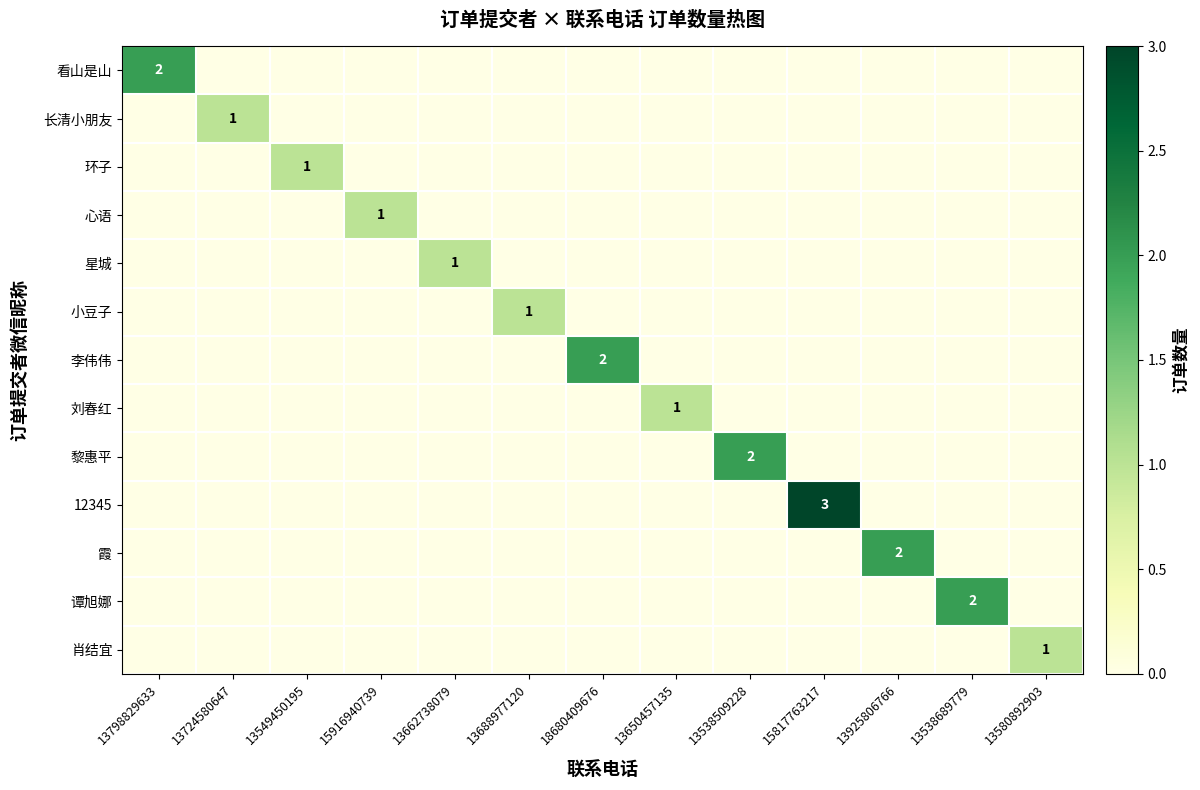

Is it true that 李伟伟 equals 0 at 13650457135?

True